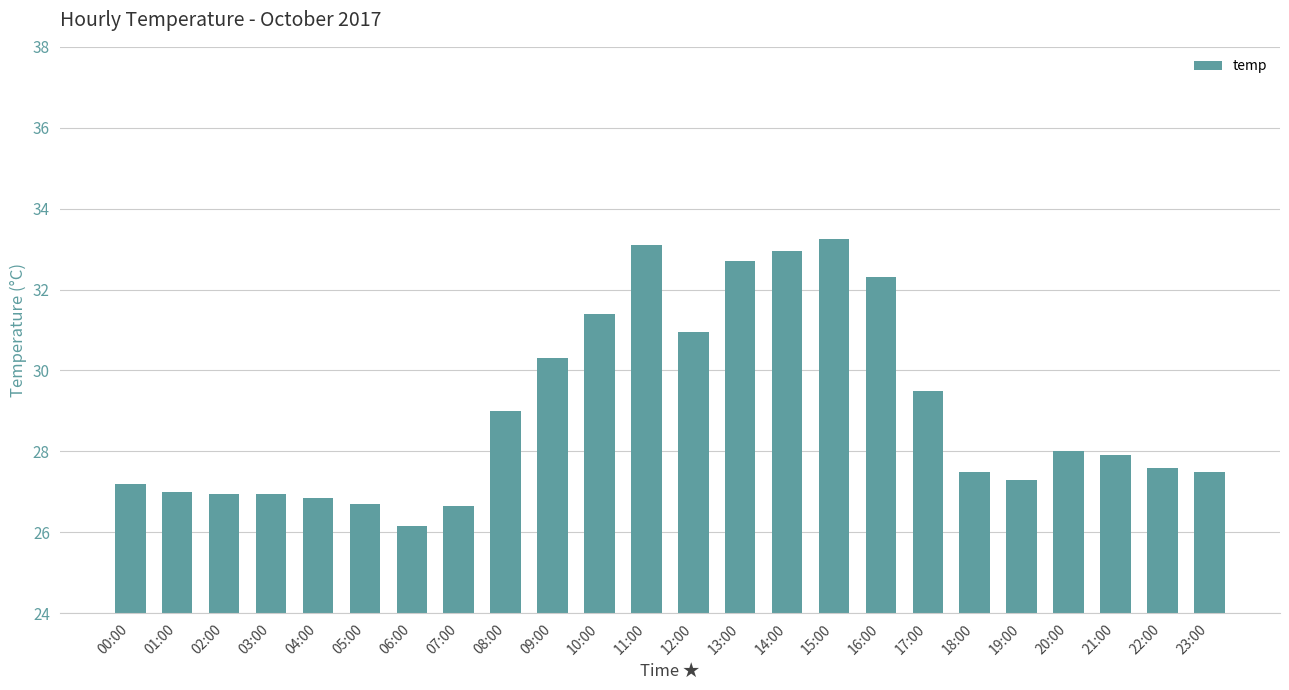

What is the ratio of the value at 13:00 to the value at 11:00?

1.0